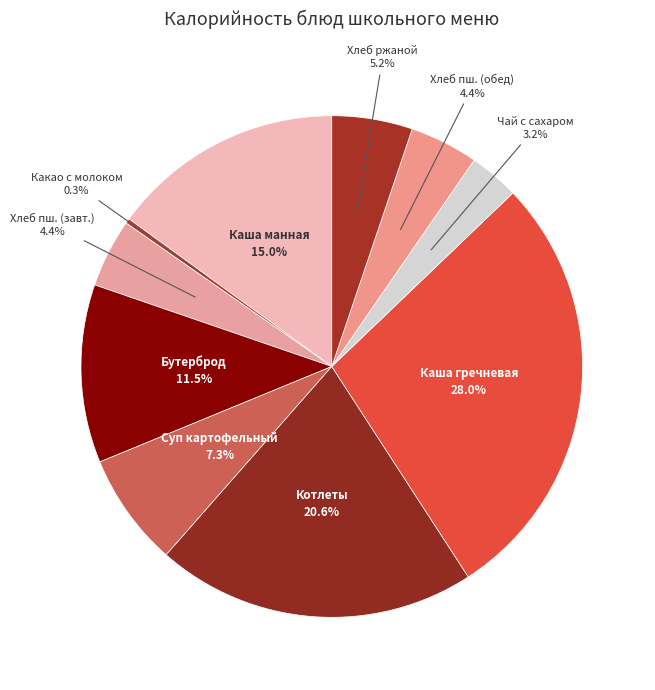

The Какао с молоком slice represents 12% of the pie. True or false?

False